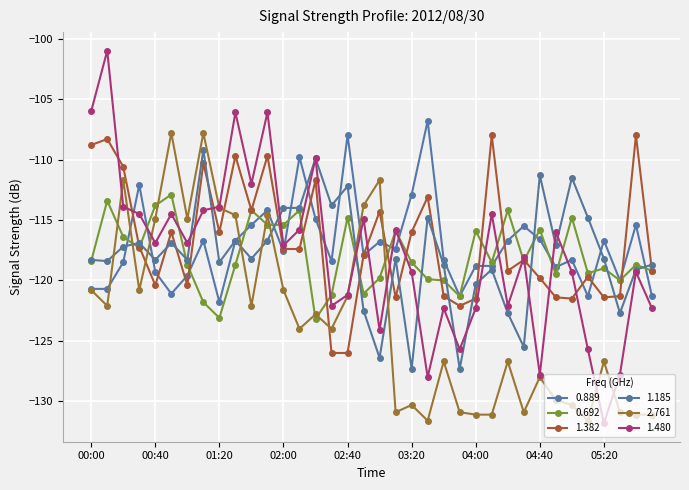

Reading left to right, list all the values displayed in this chart.

0.889: 00:00=-120.7	00:10=-120.7	00:20=-118.5	00:30=-112.1	00:40=-119.3	00:50=-121.1	01:00=-119.6	01:10=-116.7	01:20=-121.8	01:30=-116.7	01:40=-115.4	01:50=-114.2	02:00=-117.6	02:10=-109.8	02:20=-114.9	02:30=-118.4	02:40=-108.0	02:50=-117.9	03:00=-116.8	03:10=-117.4	03:20=-112.9	03:30=-106.8	03:40=-118.3	03:50=-121.3	04:00=-118.8	04:10=-118.8	04:20=-116.7	04:30=-115.5	04:40=-116.6	04:50=-118.9	05:00=-118.3	05:10=-121.3	05:20=-116.7	05:30=-120.0	05:40=-115.4	05:50=-121.3
0.692: 00:00=-118.4	00:10=-113.4	00:20=-116.4	00:30=-117.3	00:40=-113.8	00:50=-112.9	01:00=-118.7	01:10=-121.8	01:20=-123.1	01:30=-118.7	01:40=-114.2	01:50=-115.4	02:00=-115.4	02:10=-114.2	02:20=-123.2	02:30=-121.2	02:40=-114.8	02:50=-121.1	03:00=-119.8	03:10=-115.9	03:20=-118.5	03:30=-119.9	03:40=-120.0	03:50=-121.3	04:00=-115.9	04:10=-118.5	04:20=-114.2	04:30=-118.4	04:40=-115.8	04:50=-119.5	05:00=-114.8	05:10=-119.4	05:20=-119.0	05:30=-120.0	05:40=-118.7	05:50=-119.2
1.382: 00:00=-108.8	00:10=-108.3	00:20=-110.6	00:30=-117.2	00:40=-120.4	00:50=-116.0	01:00=-120.4	01:10=-110.3	01:20=-116.0	01:30=-109.7	01:40=-114.2	01:50=-109.7	02:00=-117.4	02:10=-117.4	02:20=-111.7	02:30=-126.0	02:40=-126.0	02:50=-117.9	03:00=-114.3	03:10=-121.4	03:20=-116.0	03:30=-113.1	03:40=-121.3	03:50=-122.1	04:00=-121.5	04:10=-108.0	04:20=-119.2	04:30=-118.3	04:40=-119.8	04:50=-121.4	05:00=-121.5	05:10=-119.7	05:20=-121.4	05:30=-121.3	05:40=-108.0	05:50=-119.2
1.185: 00:00=-118.3	00:10=-118.4	00:20=-117.2	00:30=-116.9	00:40=-118.3	00:50=-116.9	01:00=-118.3	01:10=-109.2	01:20=-118.5	01:30=-116.7	01:40=-118.2	01:50=-116.7	02:00=-114.0	02:10=-114.0	02:20=-109.9	02:30=-113.8	02:40=-112.2	02:50=-122.5	03:00=-126.4	03:10=-118.2	03:20=-127.3	03:30=-114.8	03:40=-118.7	03:50=-127.3	04:00=-120.3	04:10=-119.1	04:20=-122.7	04:30=-125.5	04:40=-111.3	04:50=-117.1	05:00=-111.5	05:10=-114.8	05:20=-118.2	05:30=-122.7	05:40=-119.1	05:50=-118.7
2.761: 00:00=-120.8	00:10=-122.1	00:20=-111.7	00:30=-120.8	00:40=-114.9	00:50=-107.8	01:00=-114.9	01:10=-107.8	01:20=-114.0	01:30=-114.6	01:40=-122.1	01:50=-114.6	02:00=-120.8	02:10=-124.0	02:20=-122.8	02:30=-124.0	02:40=-121.3	02:50=-113.8	03:00=-111.7	03:10=-130.9	03:20=-130.3	03:30=-131.6	03:40=-126.7	03:50=-130.9	04:00=-131.1	04:10=-131.1	04:20=-126.7	04:30=-130.9	04:40=-128.0	04:50=-129.9	05:00=-130.3	05:10=-131.6	05:20=-126.7	05:30=-130.9	05:40=-131.1	05:50=-131.1
1.480: 00:00=-106.0	00:10=-101.0	00:20=-113.9	00:30=-114.5	00:40=-116.9	00:50=-114.5	01:00=-116.9	01:10=-114.2	01:20=-113.9	01:30=-106.1	01:40=-112.0	01:50=-106.1	02:00=-117.1	02:10=-115.8	02:20=-109.9	02:30=-122.1	02:40=-121.2	02:50=-114.9	03:00=-124.1	03:10=-115.8	03:20=-119.3	03:30=-128.0	03:40=-122.3	03:50=-125.7	04:00=-122.3	04:10=-114.5	04:20=-122.1	04:30=-118.1	04:40=-127.8	04:50=-116.0	05:00=-119.3	05:10=-125.7	05:20=-131.8	05:30=-127.8	05:40=-119.3	05:50=-122.3